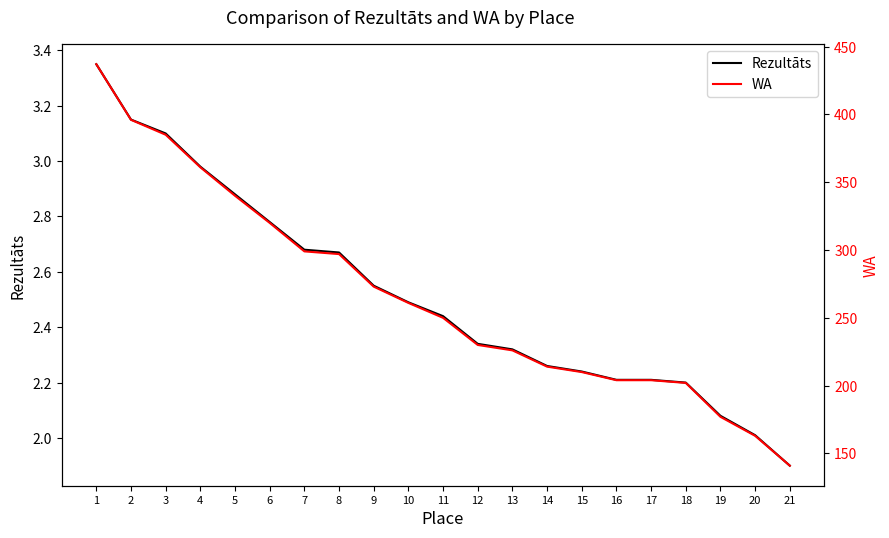

Rank the series by their average value, from lowest to highest.

Rezultāts, WA